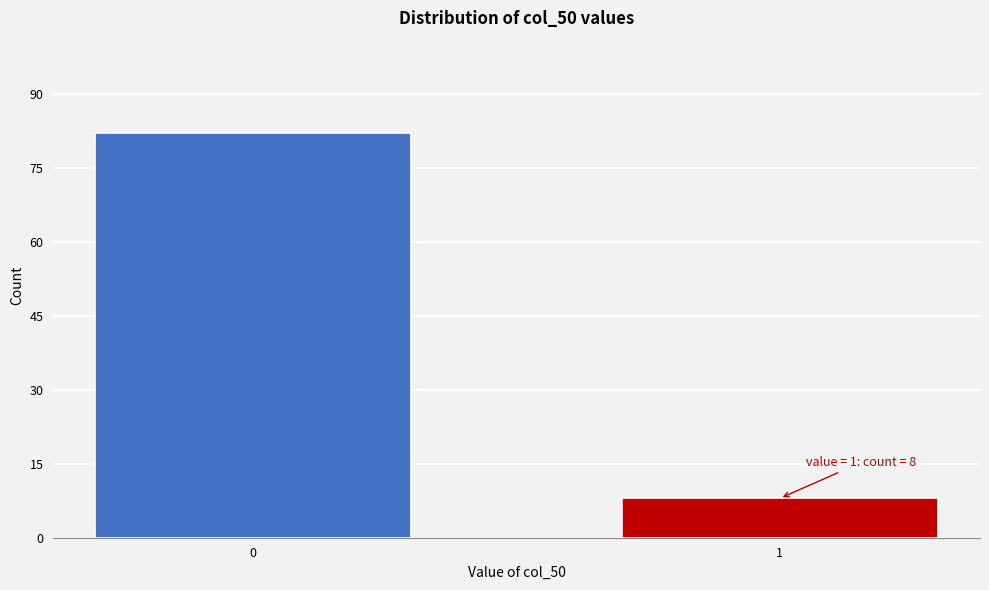

Reading right to left, extract all data points from this chart.

1=8	0=82